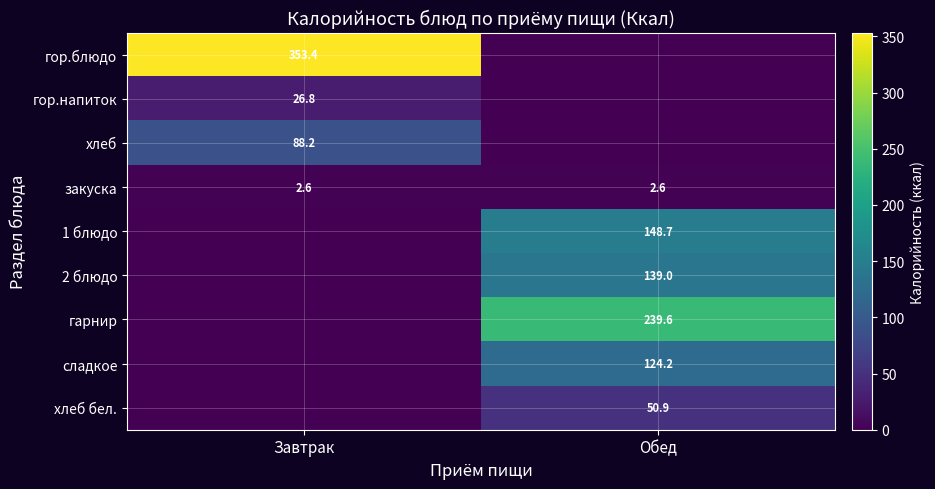

What is the difference between the highest and lowest values at Завтрак?

353.4